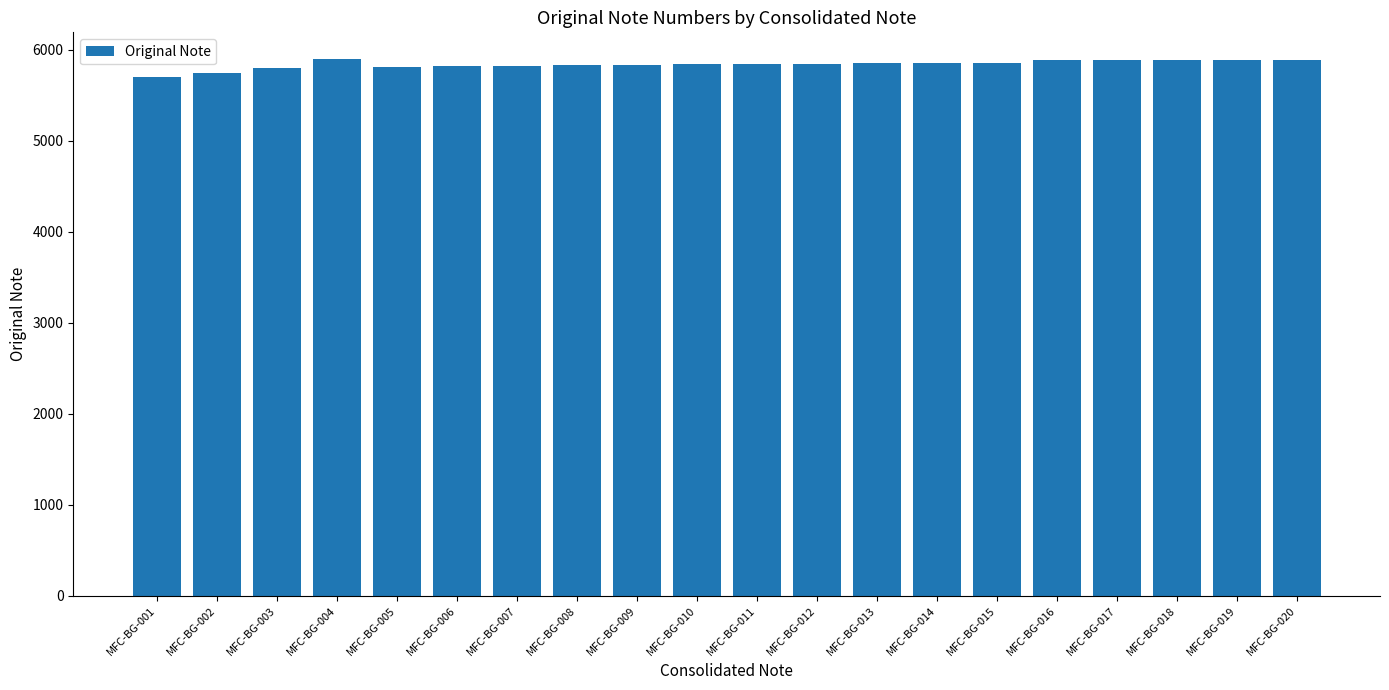

What is the value of the 10th bar from the left?

5843